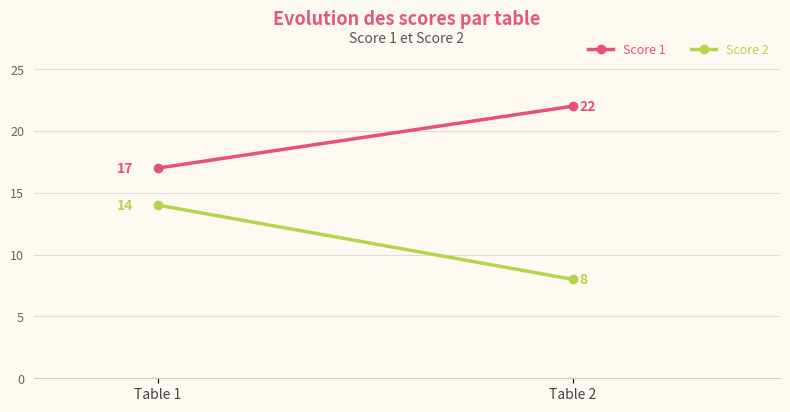

Rank the categories by Score 1 value from lowest to highest.

Table 1, Table 2